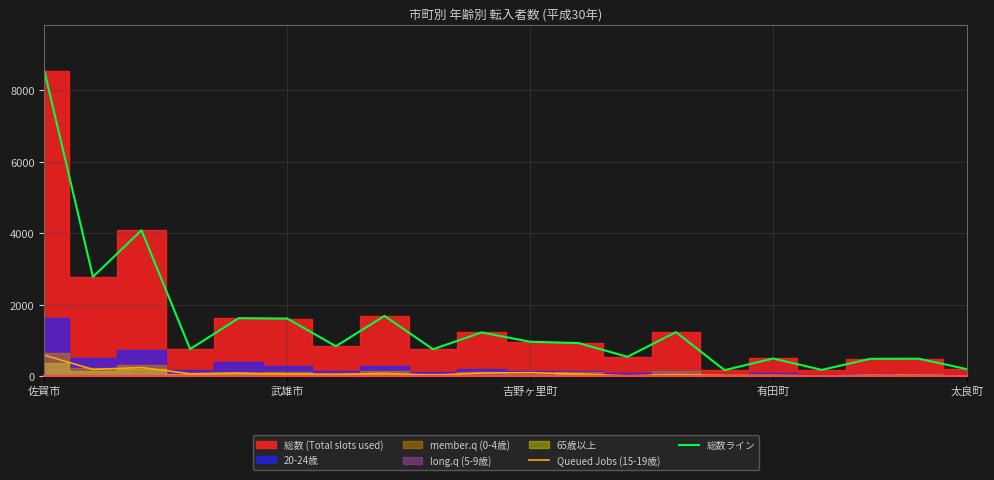

What is the highest value of the 総数ライン series?

8548